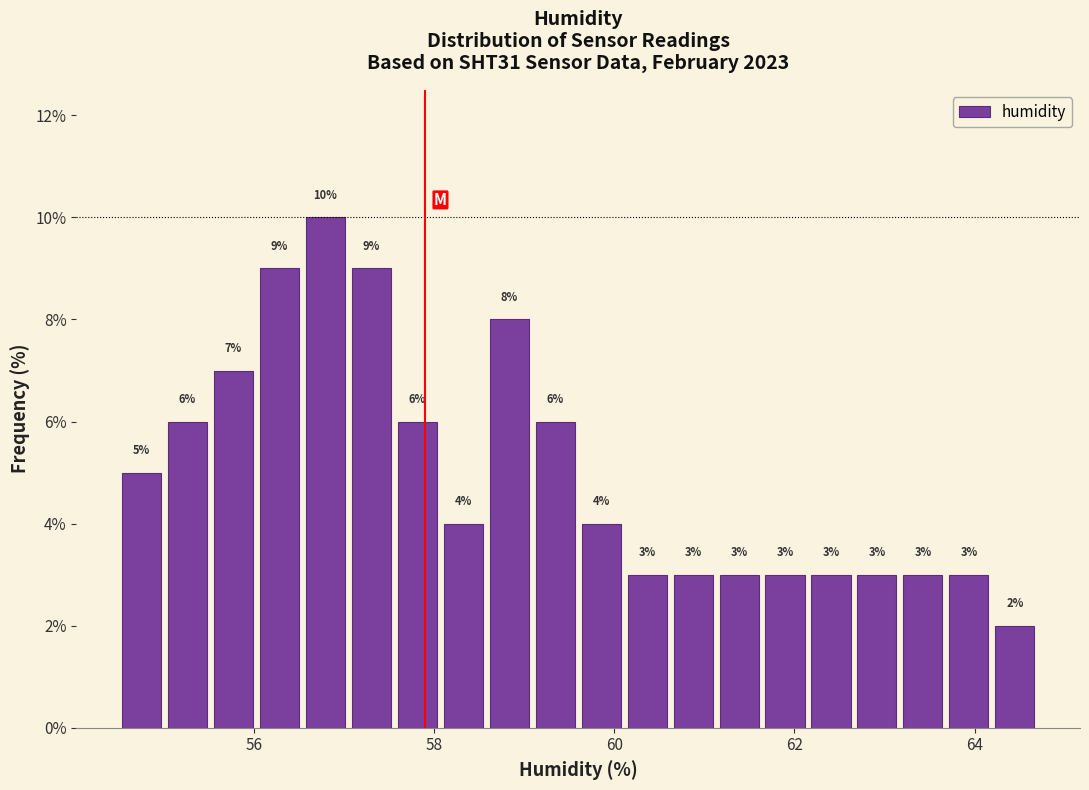

Around what value on the x-axis is the tallest bar? Give the approximate position of its centre, as read against the axis.

56.8